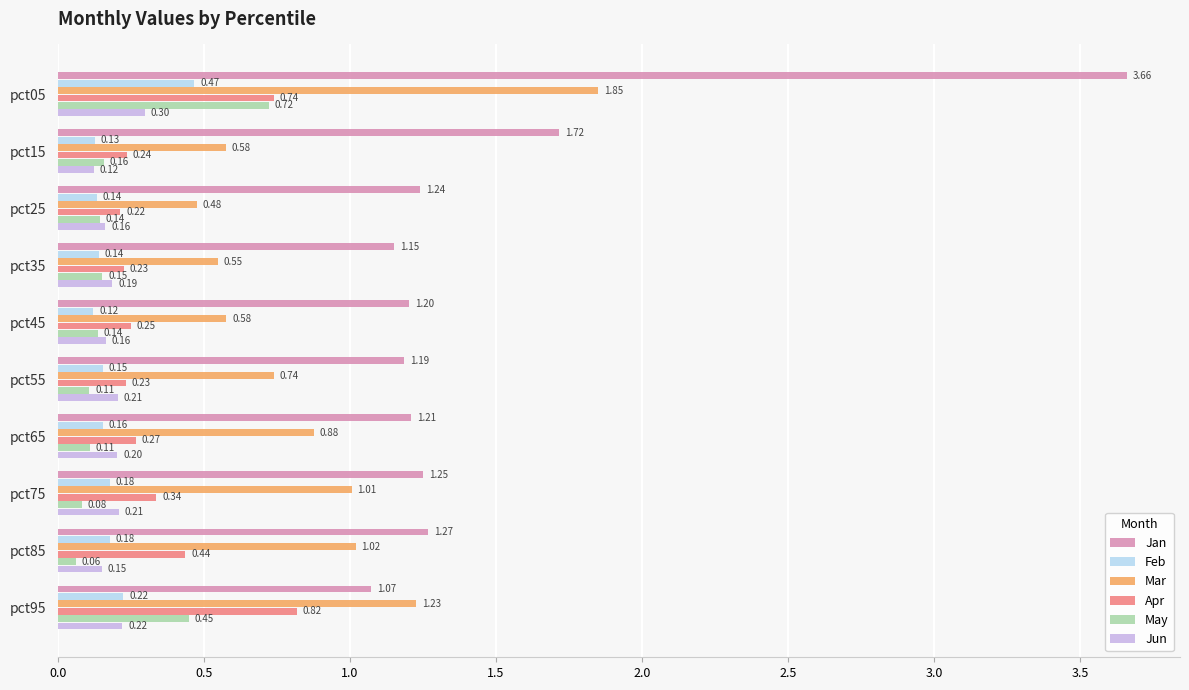

What is the difference between the Mar values at pct65 and pct15?

0.3